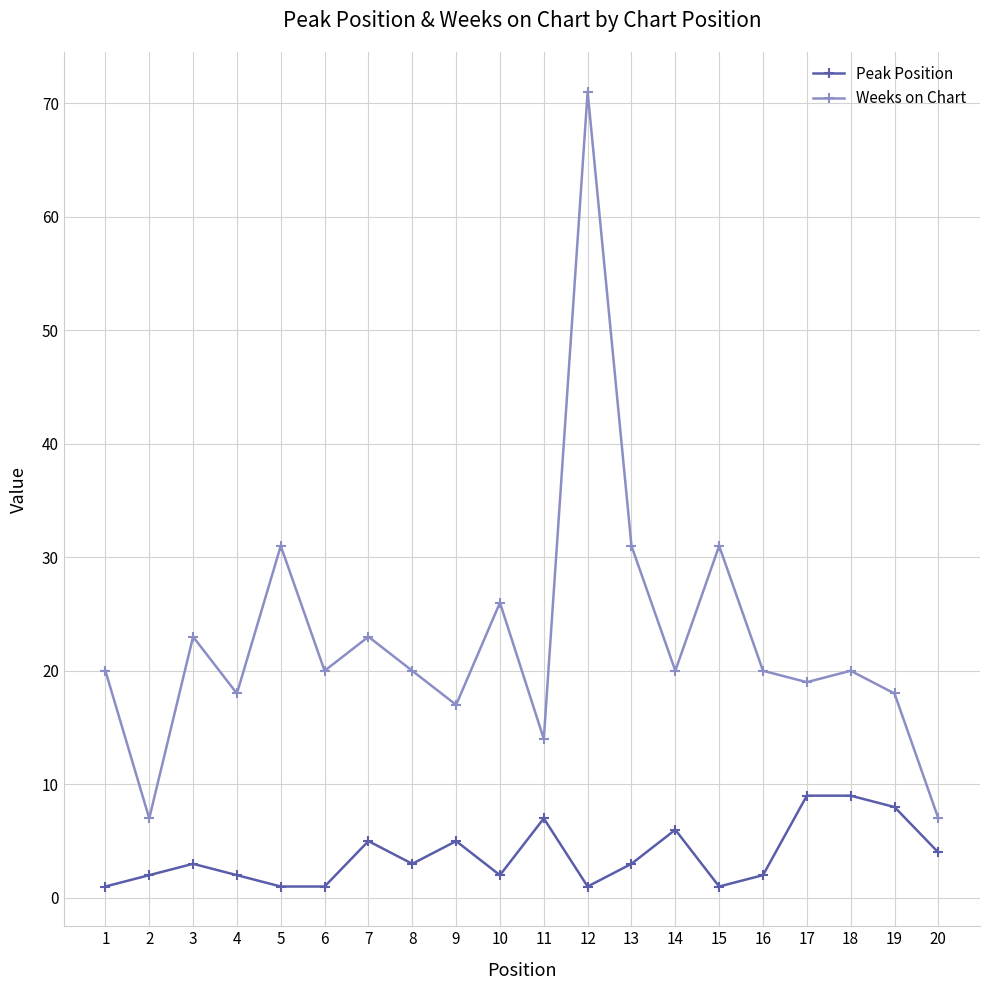

How many data points does each series have?

20